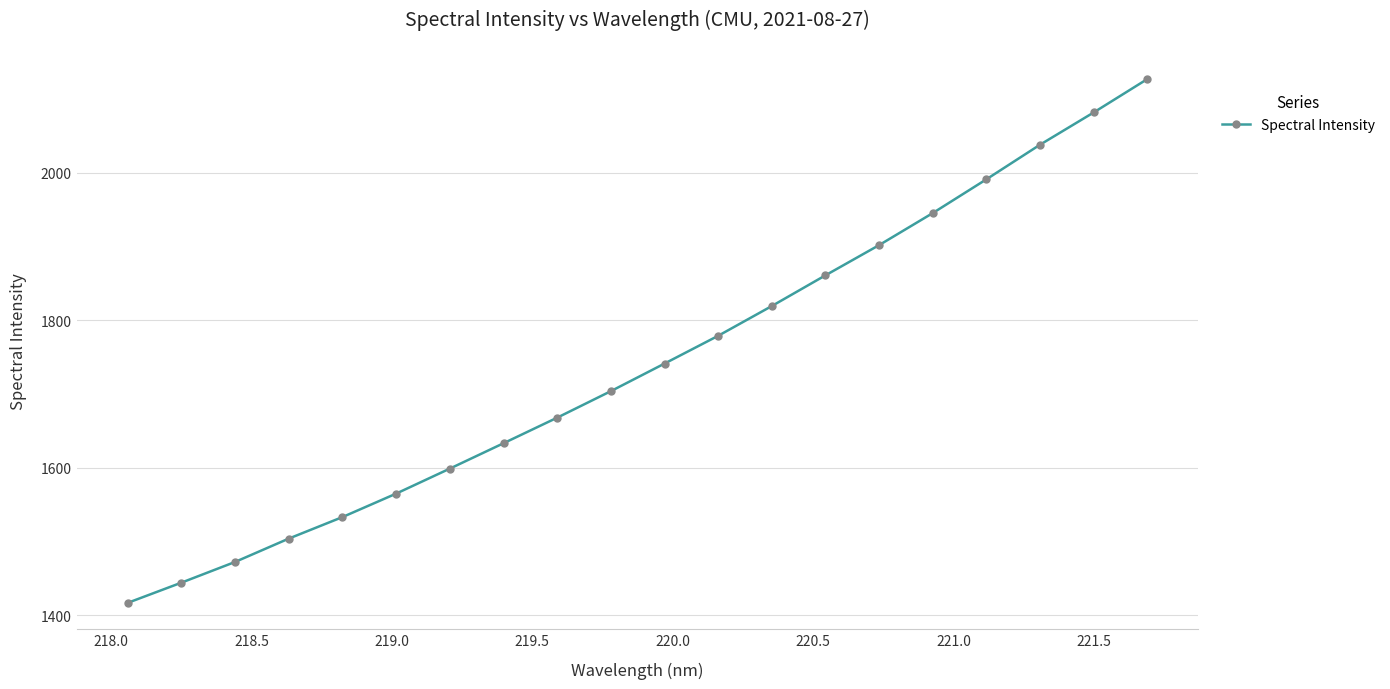

What is the greatest value displayed?

2126.9